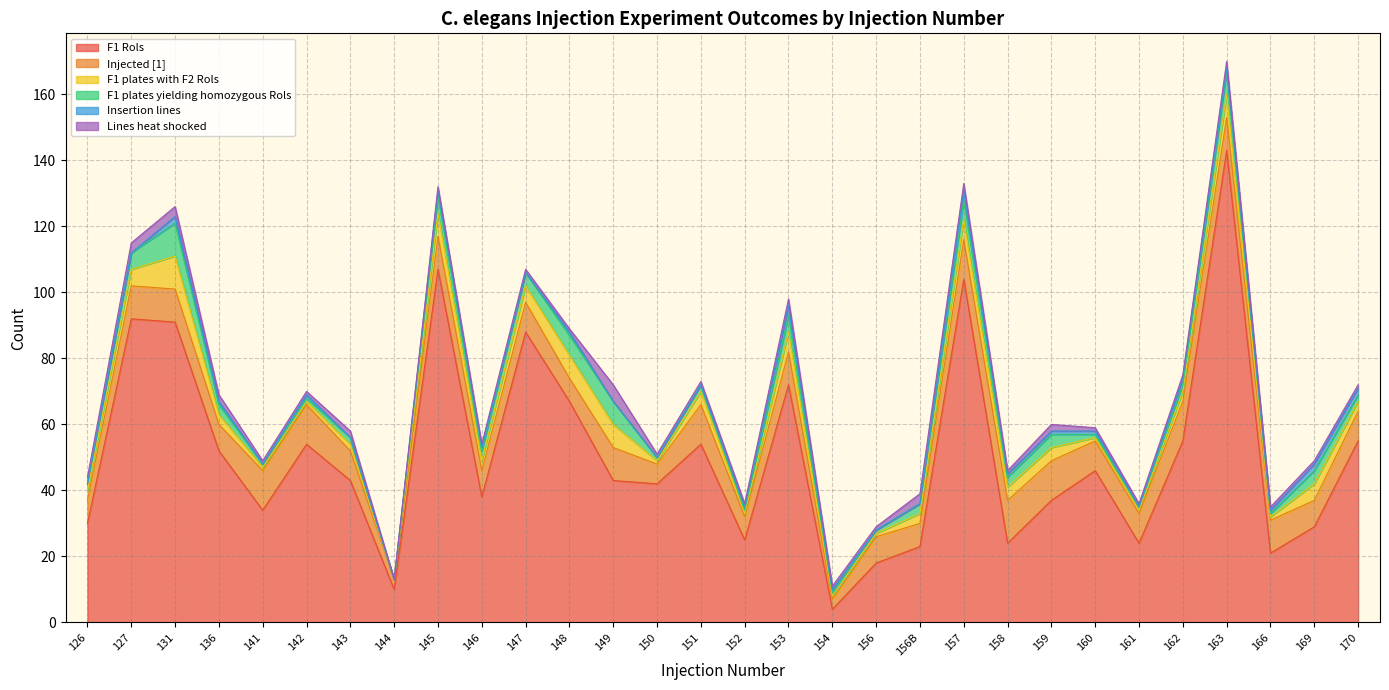

What is the maximum value for Injected [1]?

13